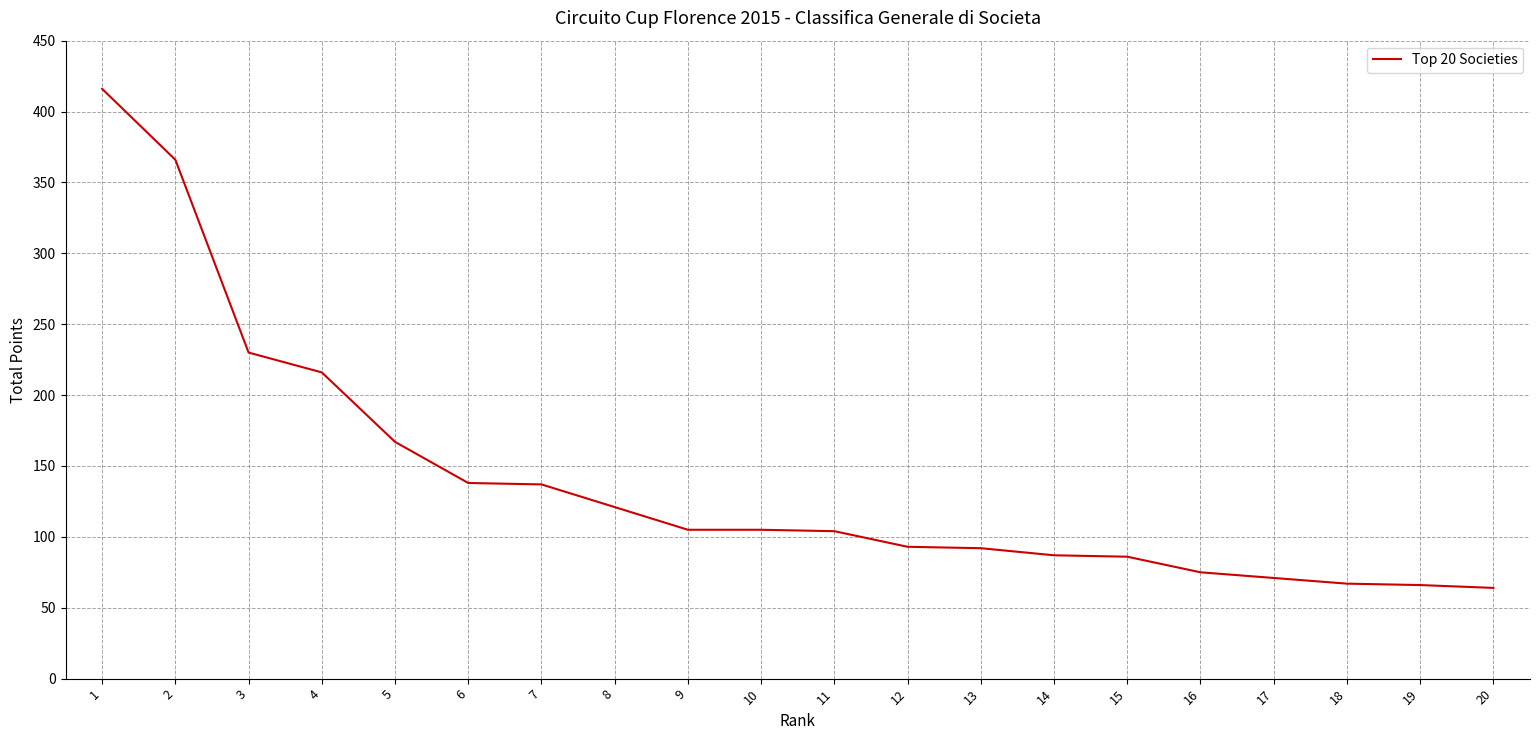

What is the average value?

140